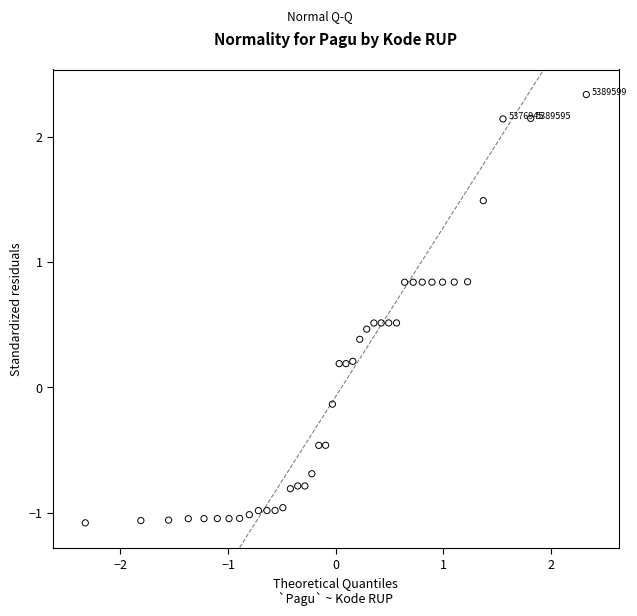

What is the range of Y values (max minus min)?

3.4